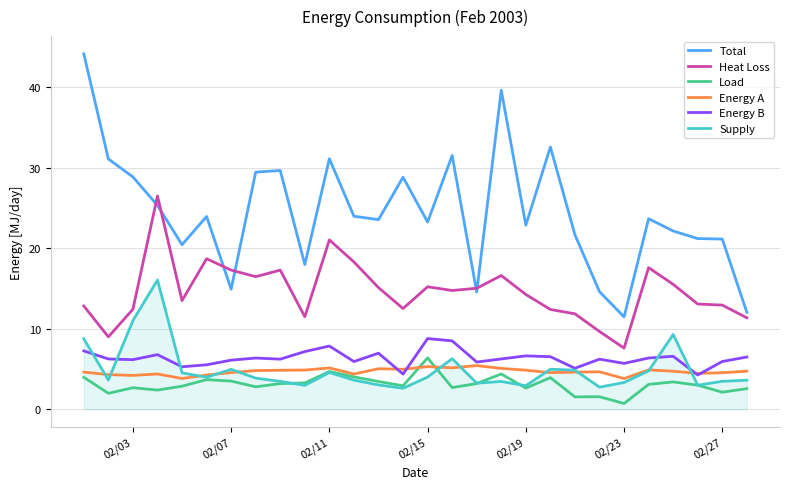

How many categories are shown in the chart?

28